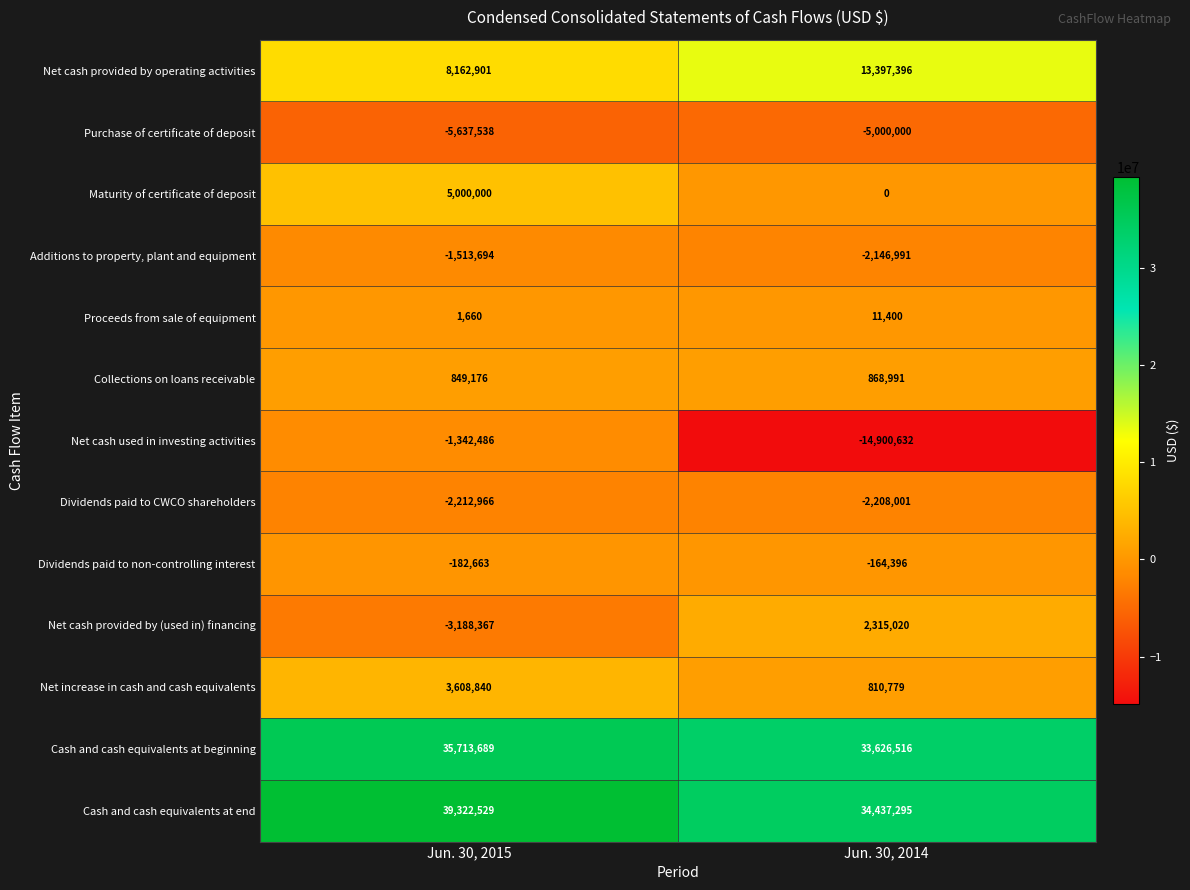

List the series in order of their peak value, lowest first.

Purchase of certificate of deposit, Dividends paid to CWCO shareholders, Additions to property, plant and equipment, Net cash used in investing activities, Dividends paid to non-controlling interest, Proceeds from sale of equipment, Collections on loans receivable, Net cash provided by (used in) financing, Net increase in cash and cash equivalents, Maturity of certificate of deposit, Net cash provided by operating activities, Cash and cash equivalents at beginning, Cash and cash equivalents at end